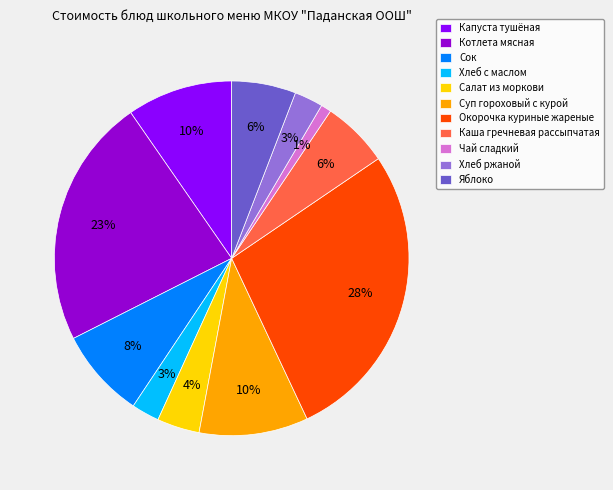

Is it true that Сок is 8% of the pie?

True